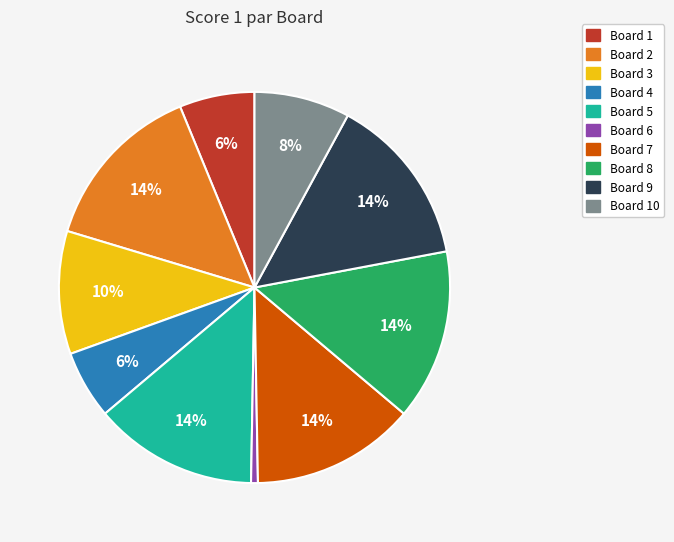

To the nearest percent, what is the average slice percentage?

10%